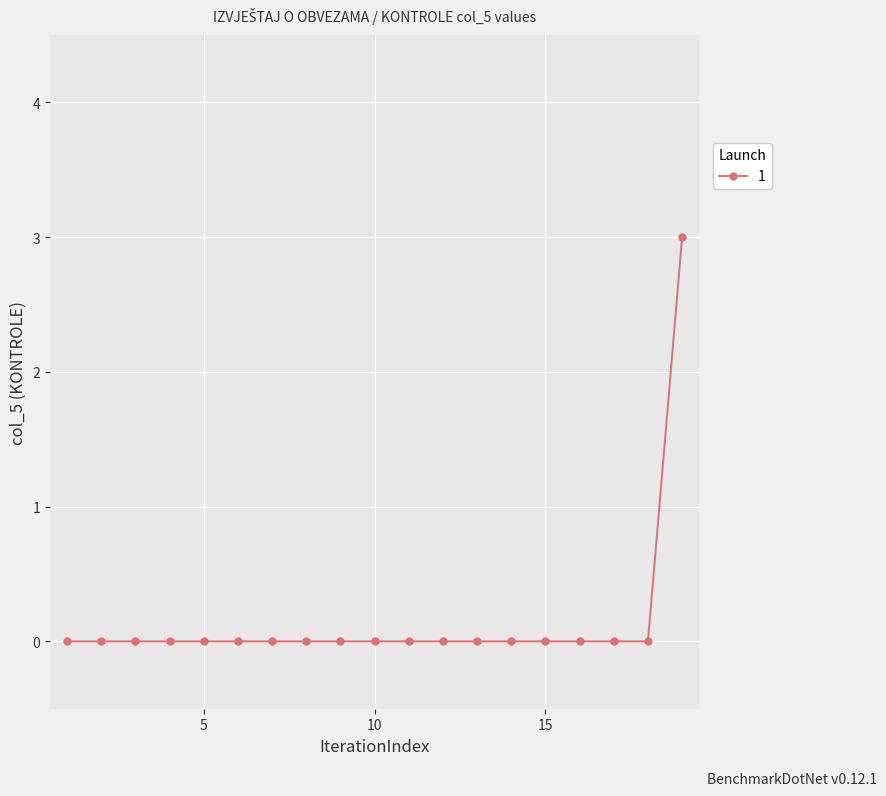

What is the maximum value shown in the chart?

3